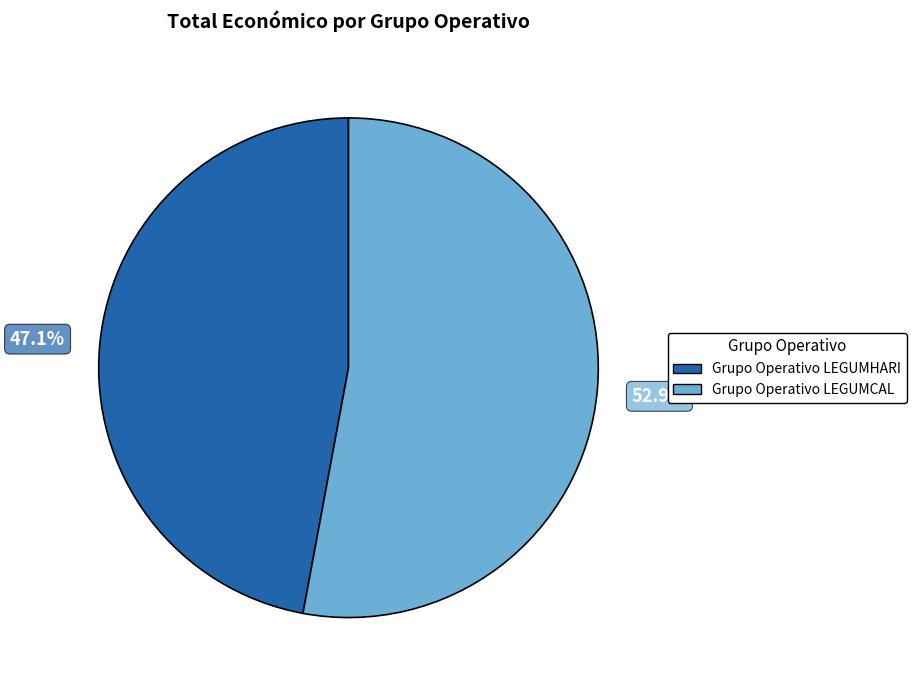

To the nearest percent, what is the difference between the largest and smallest slice percentages?

6%